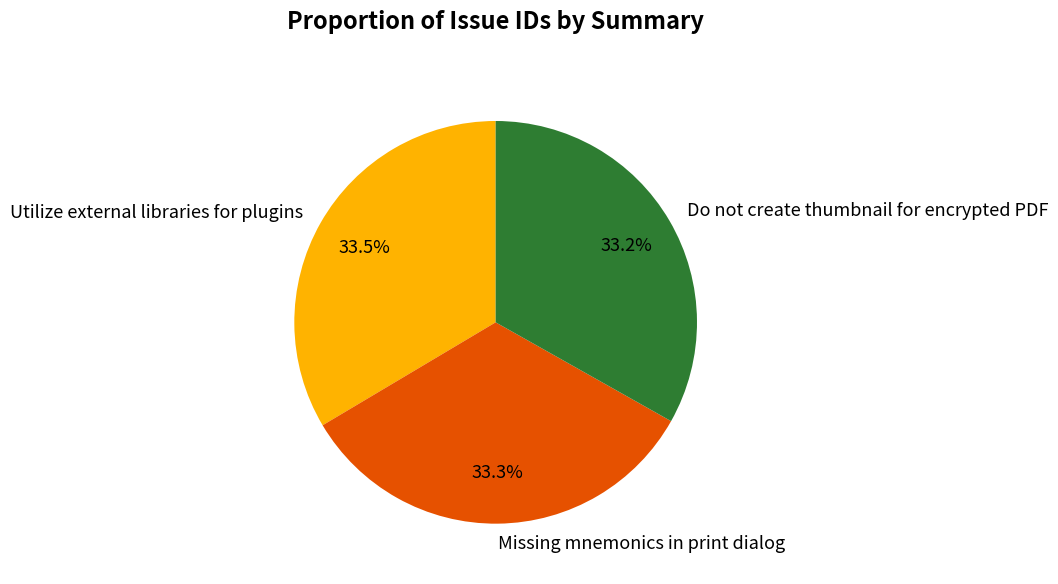

How many segments does this pie chart have?

3